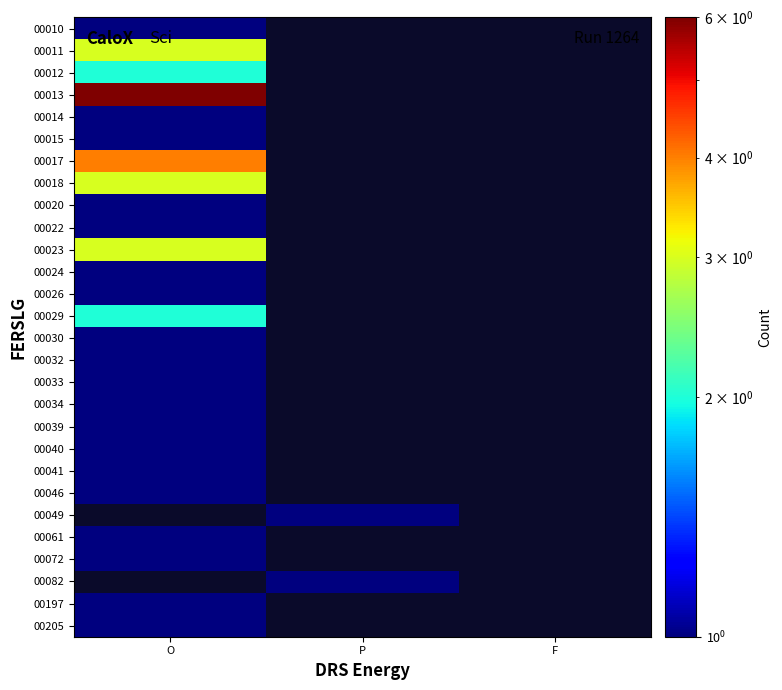

What is the smallest value displayed?

1.0